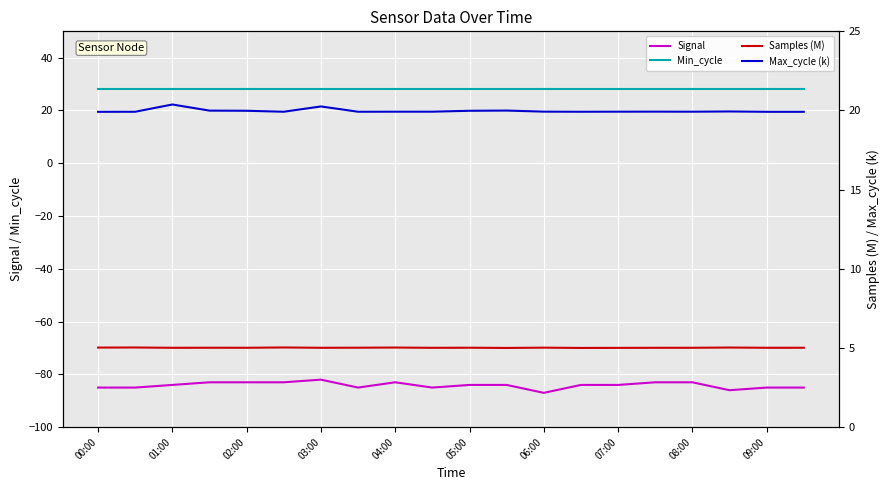

The Max_cycle (k) series shows 10.6 at 11. True or false?

False